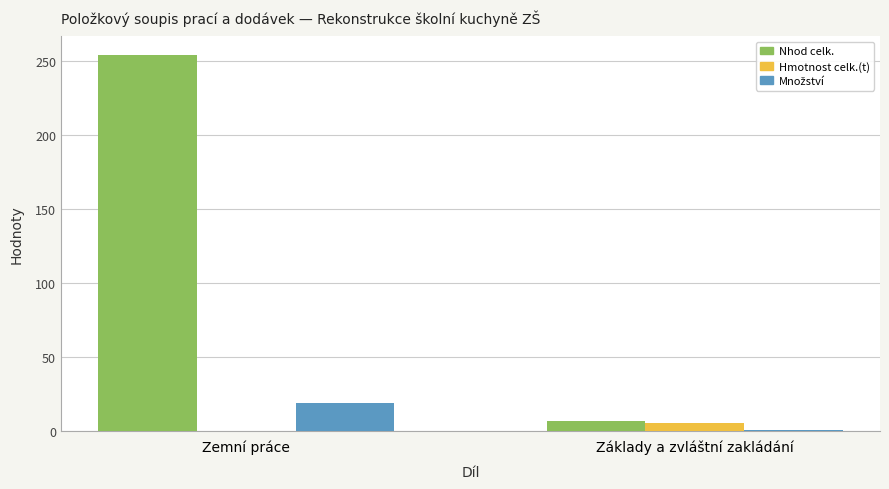

Count the number of data series in this chart.

3